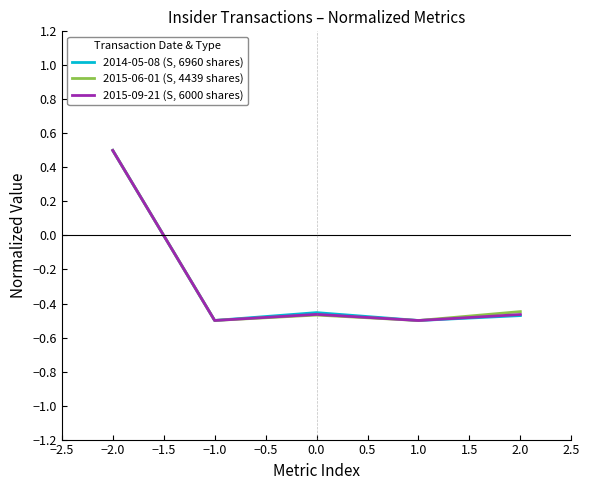

Does the chart display data point markers on the line(s)?

No